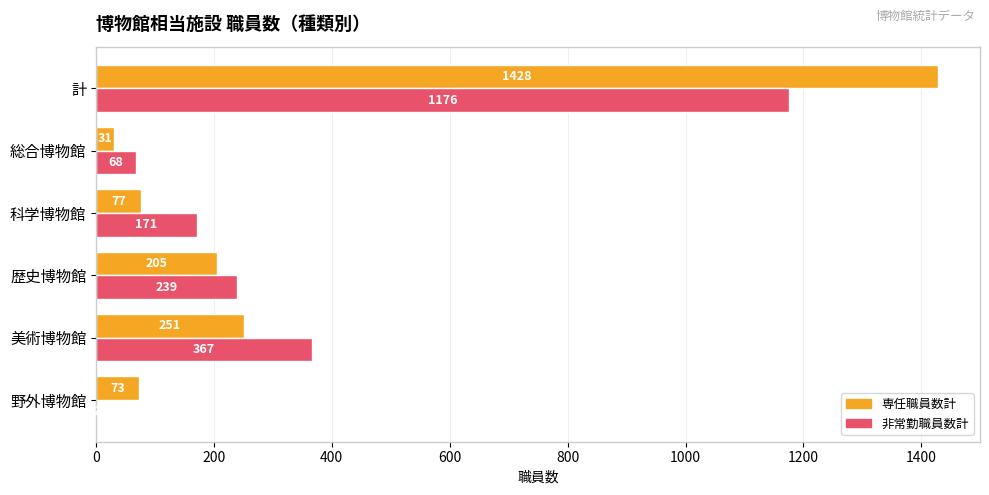

Read the 専任職員数計 value at 科学博物館.

77